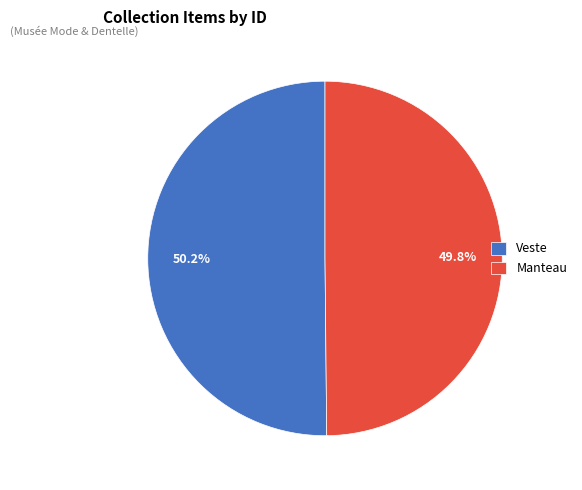

Combined, do Manteau and Veste account for over 50%?

Yes